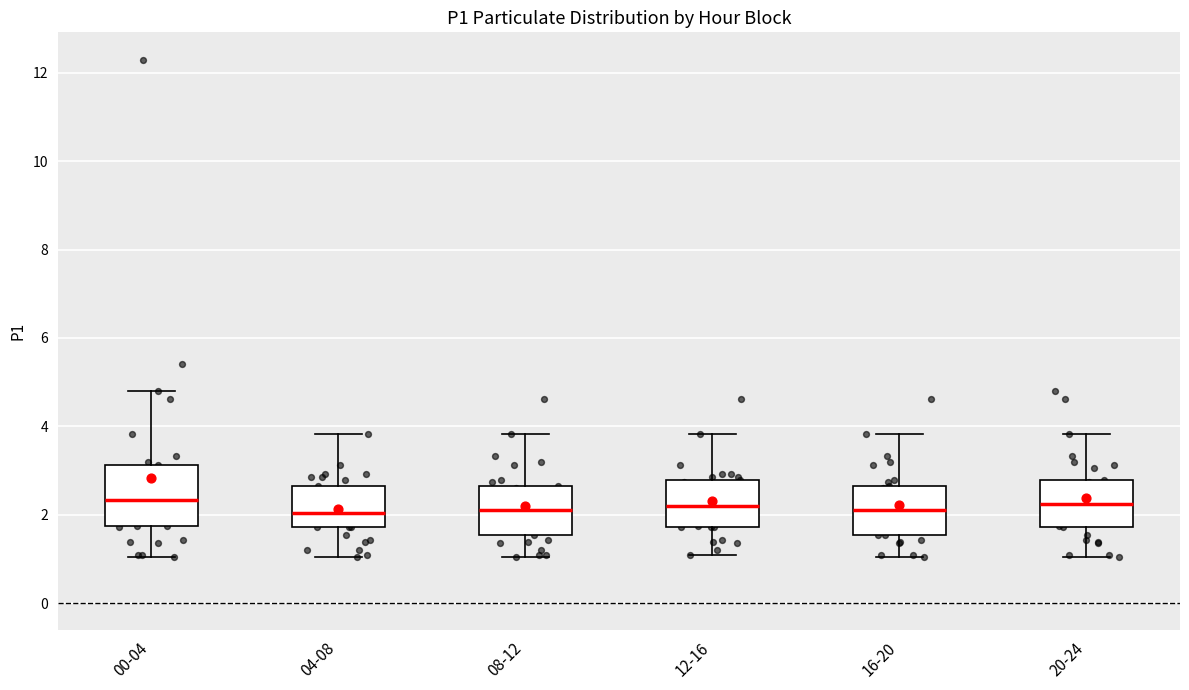

Reading left to right, transcribe this box plot: for each box, give where its median line is, the range the box spans, and where its two whiskers end, as read against the y-axis. The values are not printed on the chart, so give them approximately, as read against the axis.

00-04: median 2.4, box 1.8 to 3.2, whiskers 1.0 to 4.8
04-08: median 2.0, box 1.8 to 2.6, whiskers 1.0 to 3.8
08-12: median 2.2, box 1.6 to 2.6, whiskers 1.0 to 3.8
12-16: median 2.2, box 1.8 to 2.8, whiskers 1.2 to 3.8
16-20: median 2.2, box 1.6 to 2.6, whiskers 1.0 to 3.8
20-24: median 2.2, box 1.8 to 2.8, whiskers 1.0 to 3.8